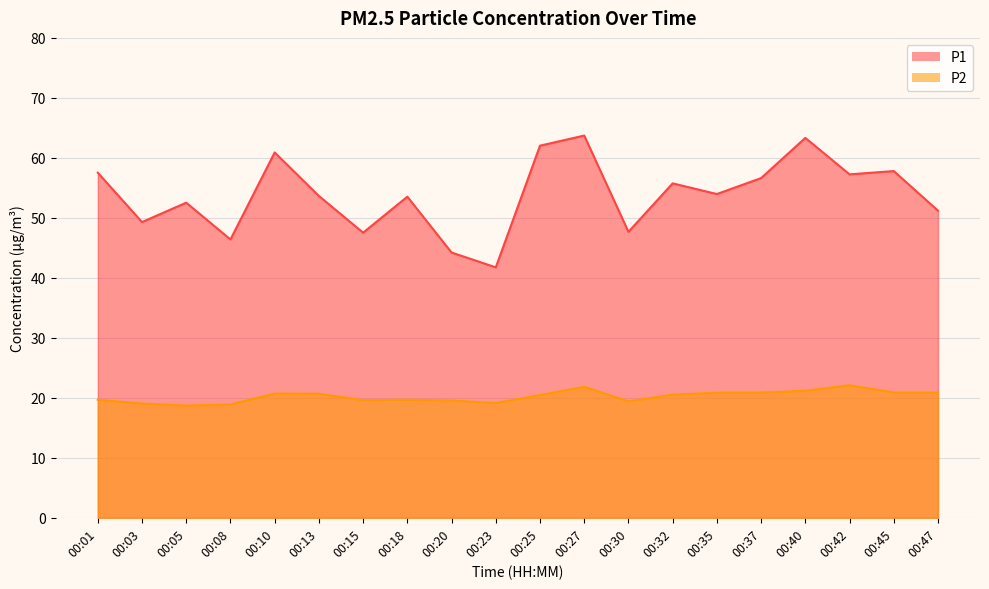

Rank the series by their average value, from lowest to highest.

P2, P1